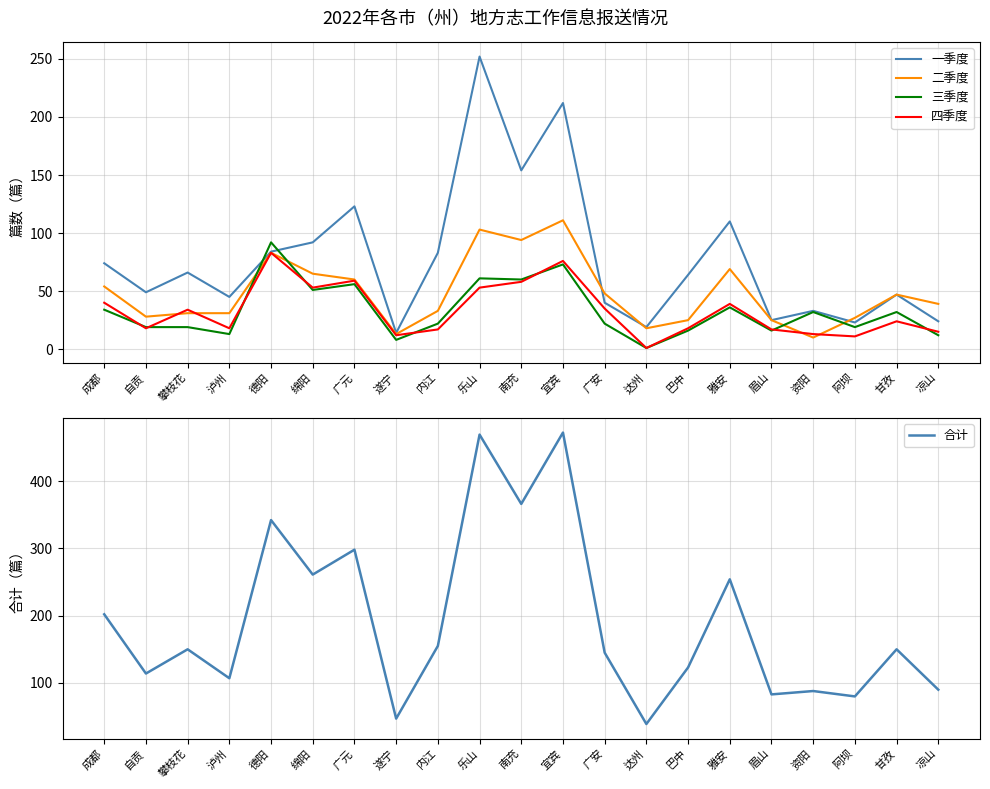

Is it true that 三季度 equals 16 at 巴中?

True